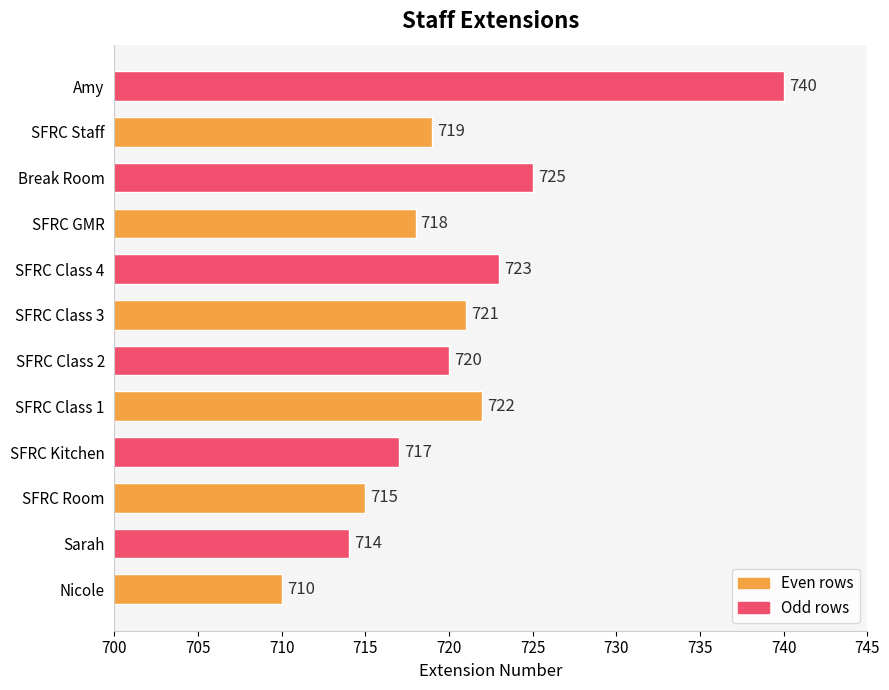

What is the sum of all values?

8644